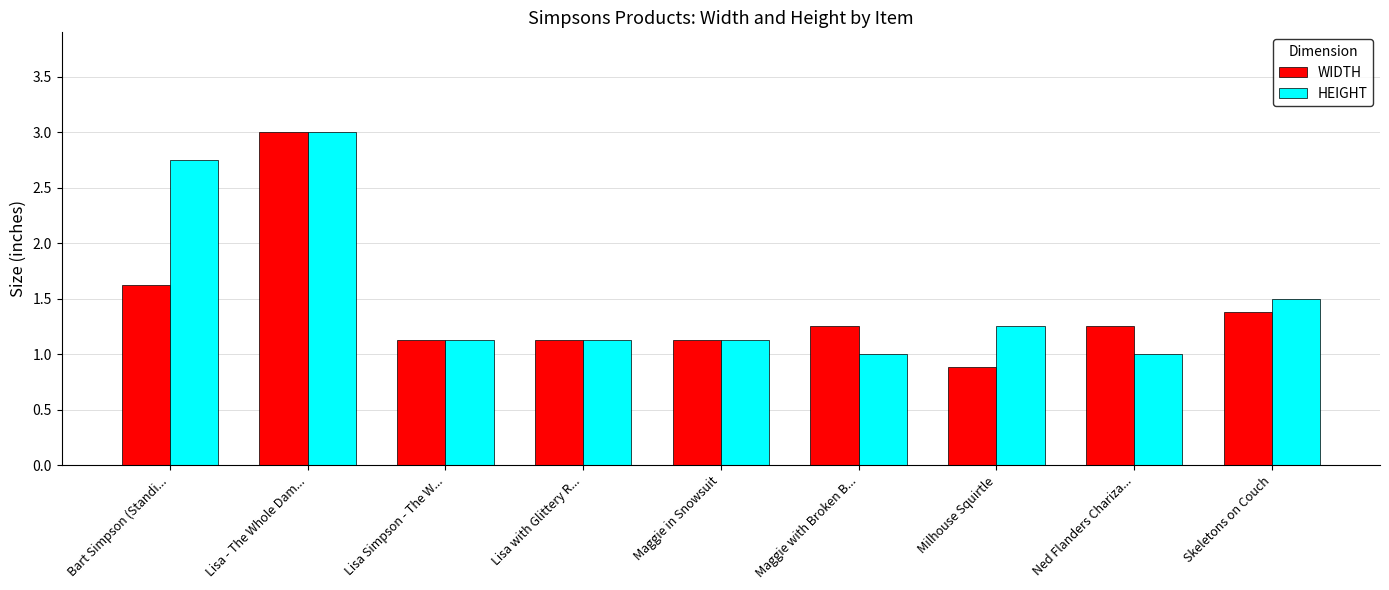

What is the label of the 9th bar from the right?

Bart Simpson (Standi...